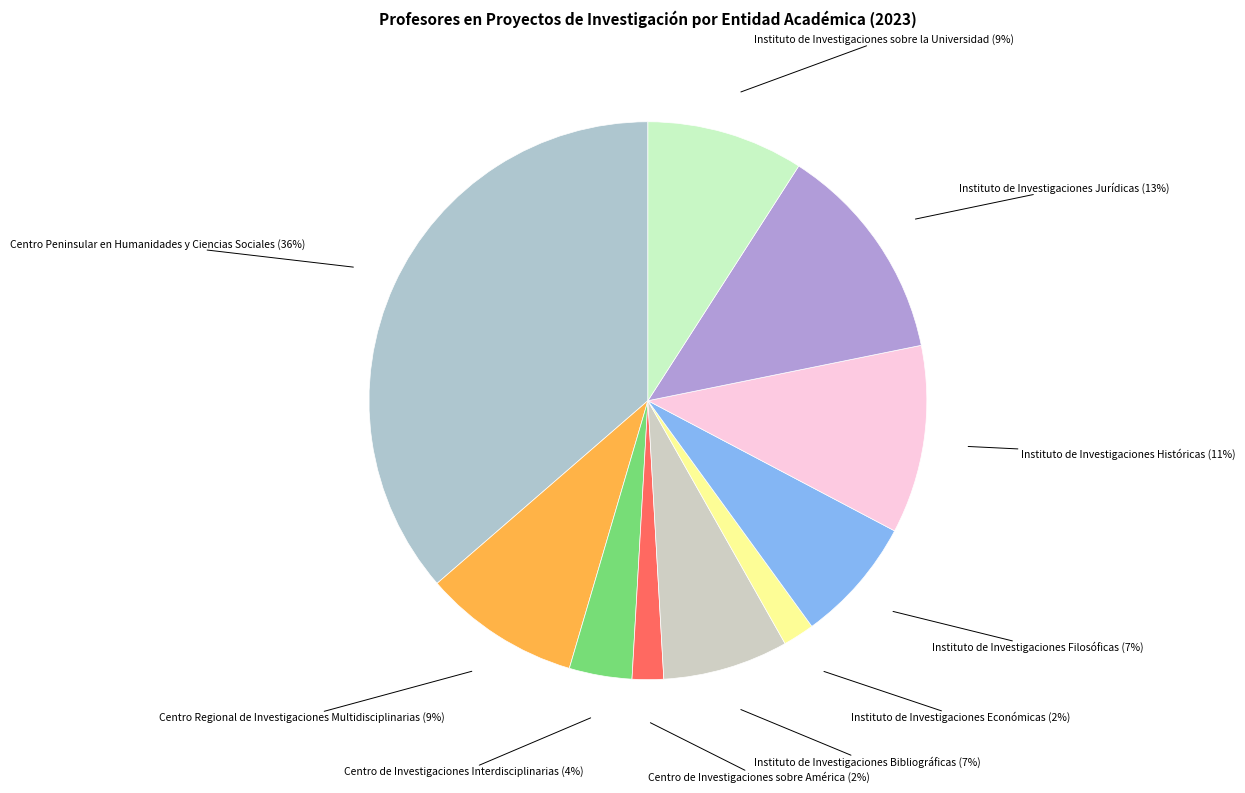

How many segments does this pie chart have?

10